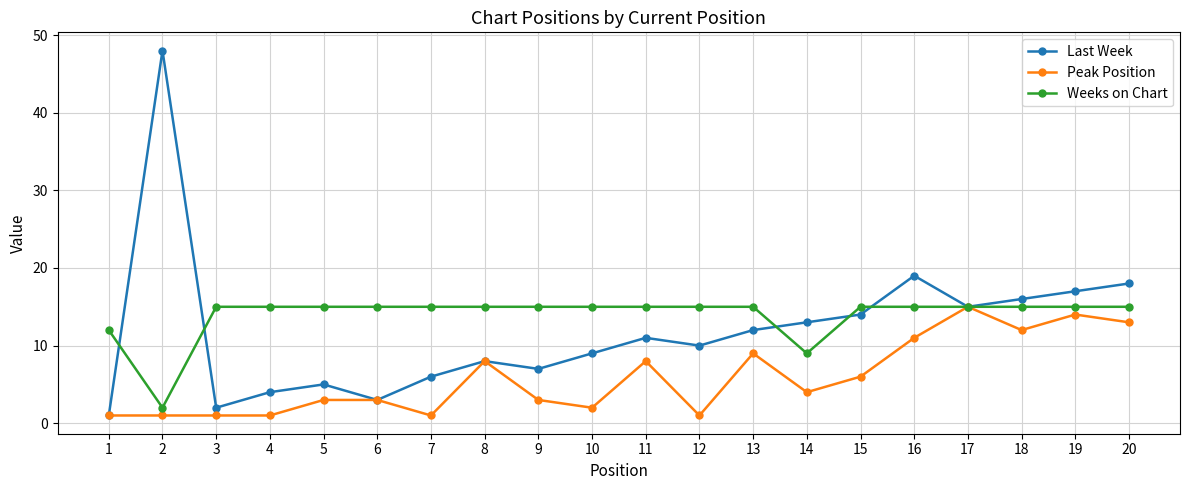

Which series has the largest total across all categories?

Weeks on Chart